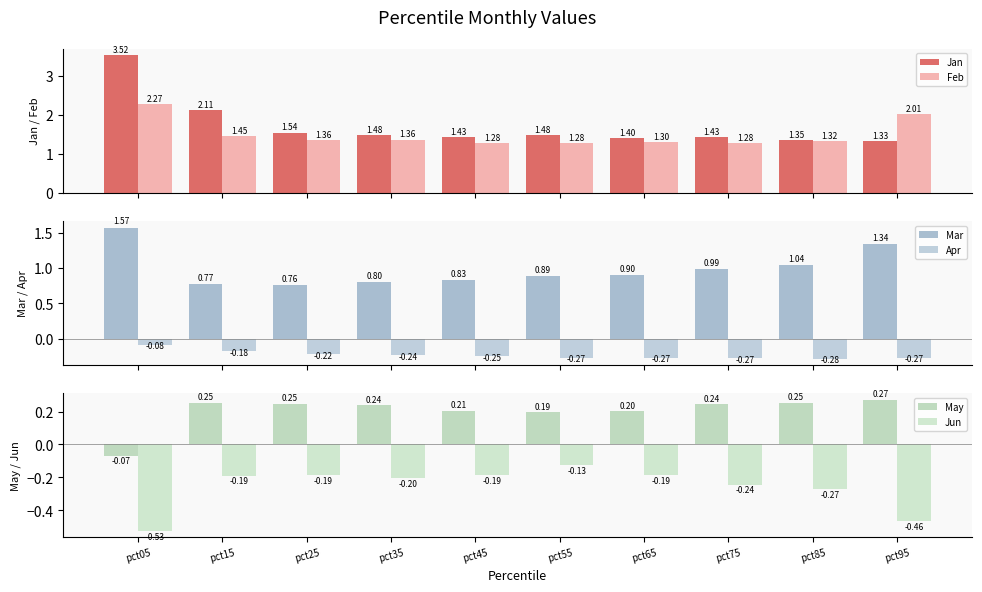

At pct65, list the series in order from largest to smallest.

Jan, Feb, Mar, May, Jun, Apr